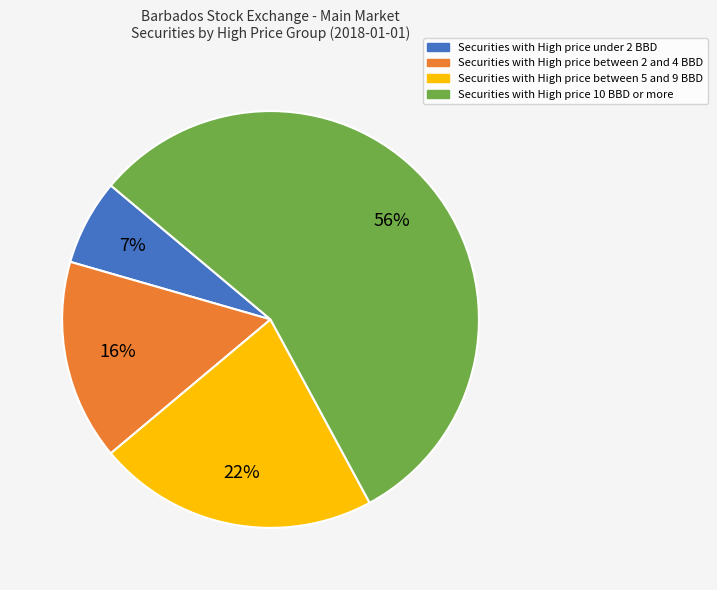

To the nearest percent, what is the difference between the largest and smallest slice percentages?

49%